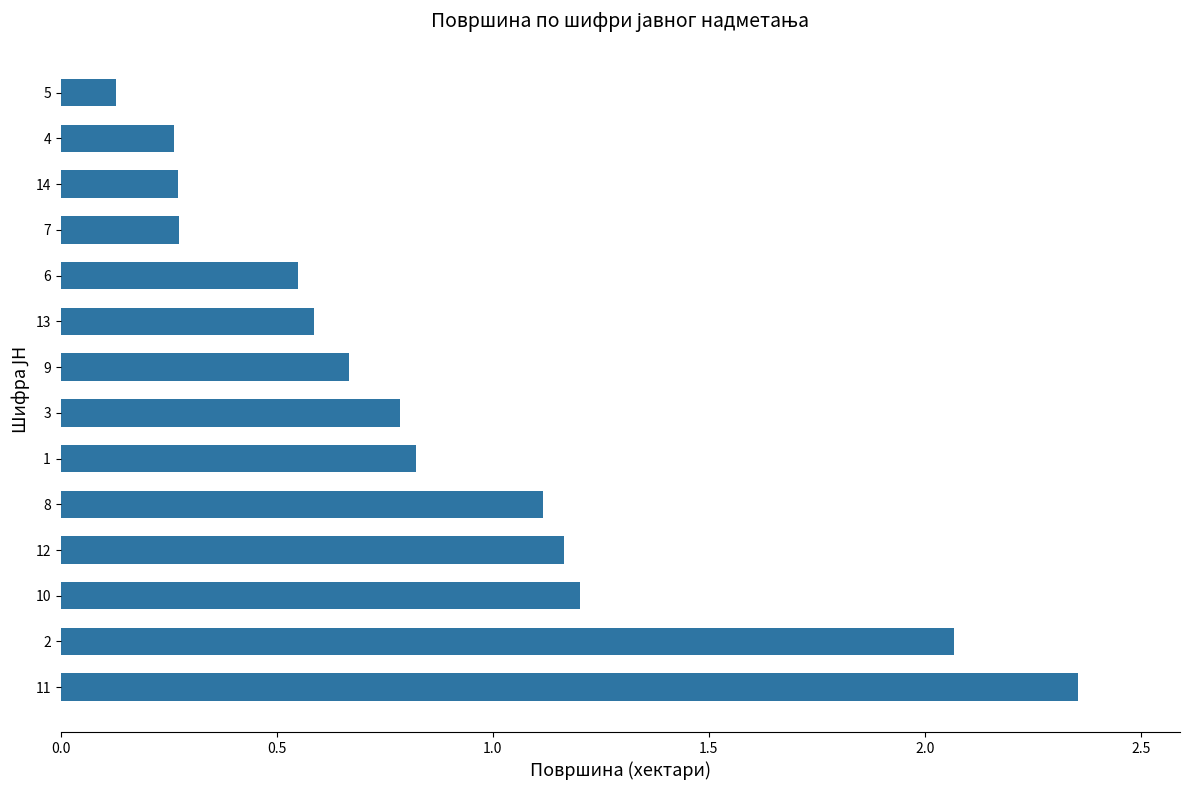

What is the approximate value at 13?

0.6